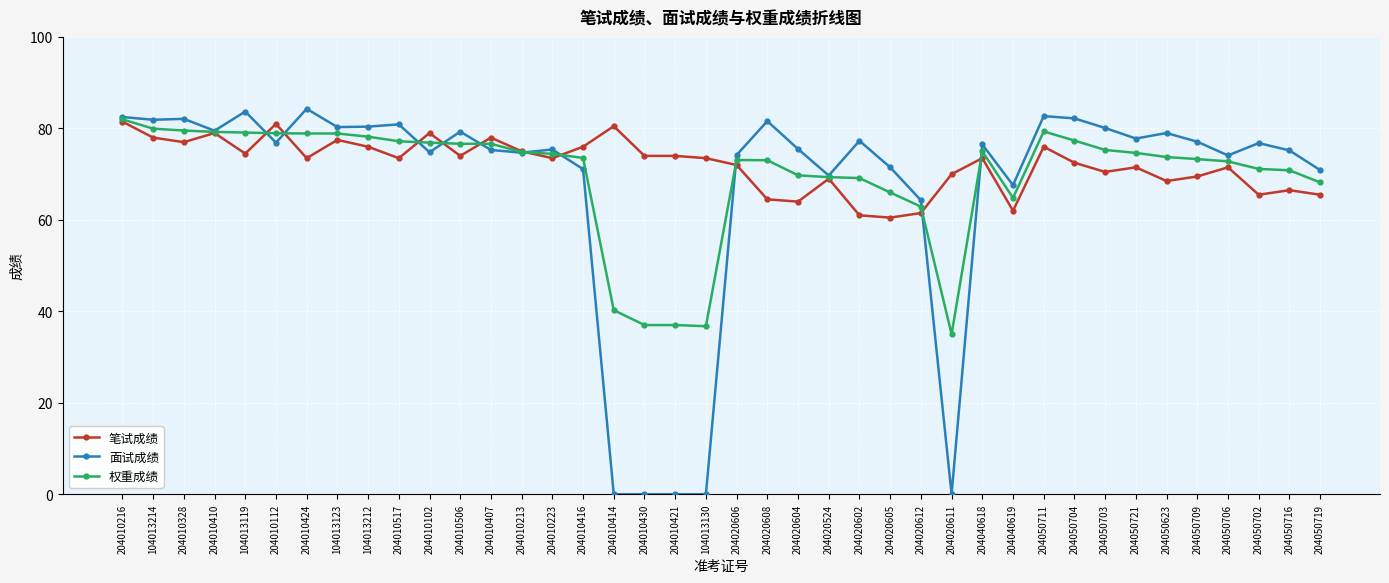

How many lines are shown in the chart?

3